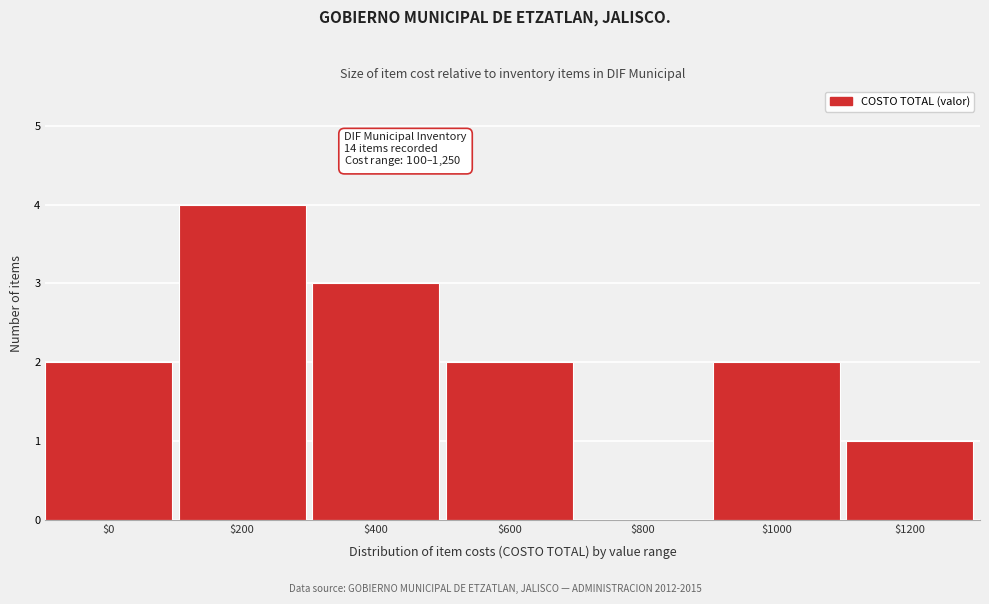

Read the value at $400.

3